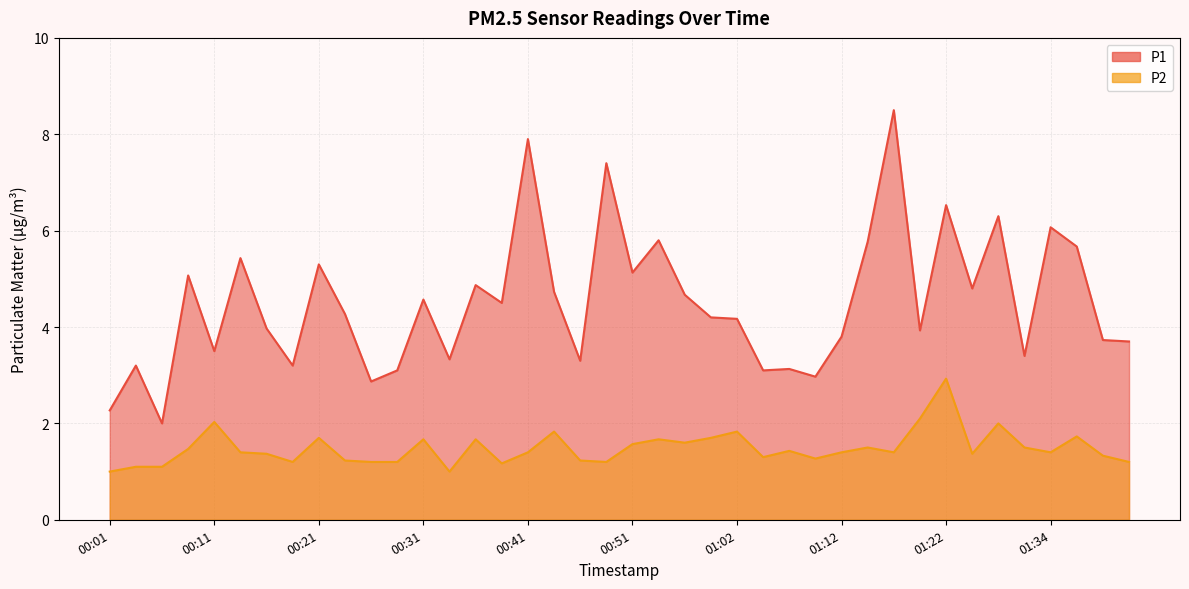

Rank the series by their maximum value, from highest to lowest.

P1, P2